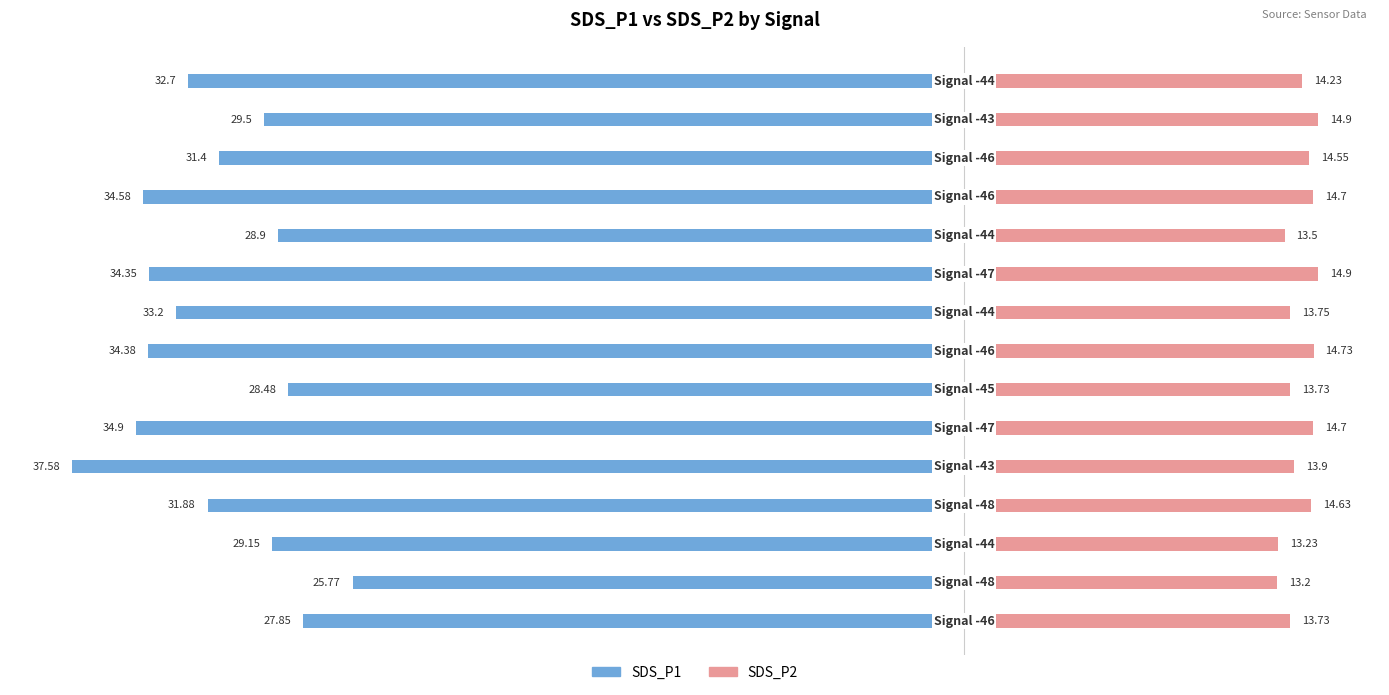

How many categories are shown in the chart?

15